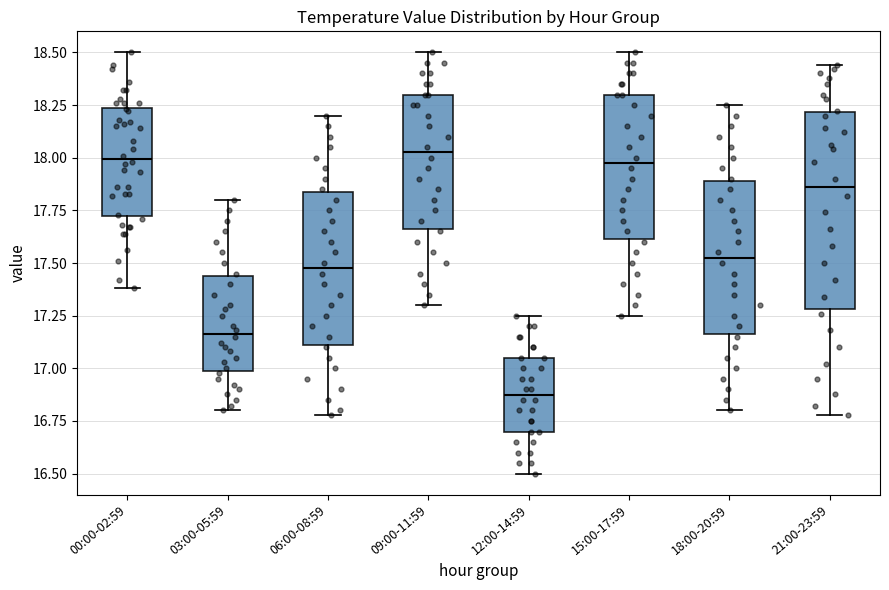

Reading left to right, transcribe this box plot: for each box, give where its median line is, the range the box spans, and where its two whiskers end, as read against the y-axis. The values are not printed on the chart, so give them approximately, as read against the axis.

00:00-02:59: median 18.00, box 17.75 to 18.25, whiskers 17.40 to 18.50
03:00-05:59: median 17.15, box 17.00 to 17.45, whiskers 16.80 to 17.80
06:00-08:59: median 17.50, box 17.10 to 17.85, whiskers 16.80 to 18.20
09:00-11:59: median 18.05, box 17.65 to 18.30, whiskers 17.30 to 18.50
12:00-14:59: median 16.90, box 16.70 to 17.05, whiskers 16.50 to 17.25
15:00-17:59: median 18.00, box 17.60 to 18.30, whiskers 17.25 to 18.50
18:00-20:59: median 17.55, box 17.15 to 17.90, whiskers 16.80 to 18.25
21:00-23:59: median 17.85, box 17.30 to 18.20, whiskers 16.80 to 18.45